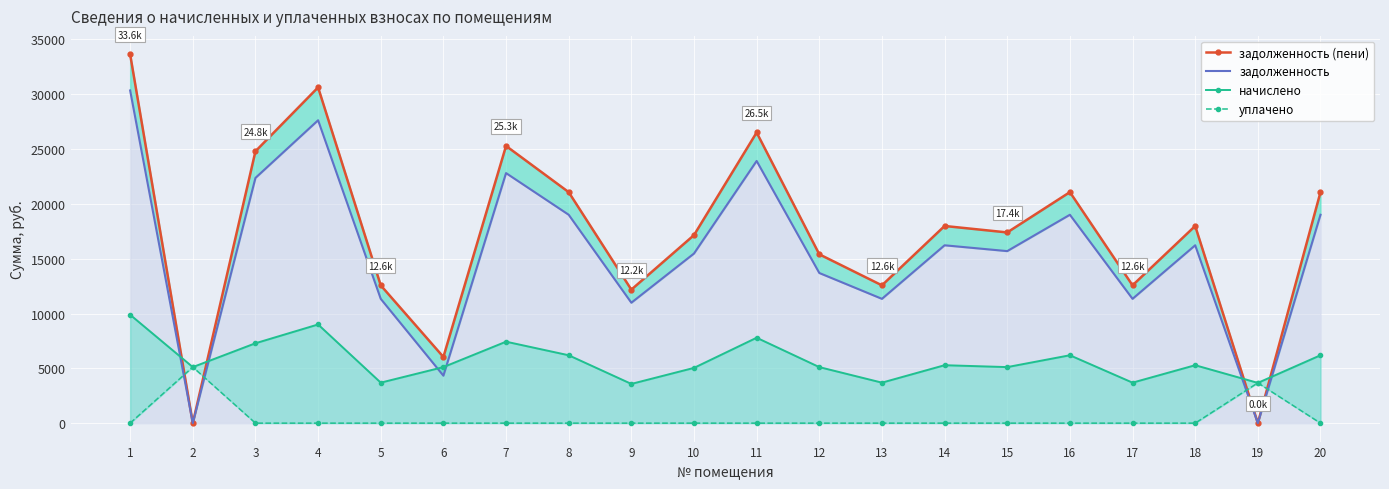

What is the difference between the начислено values at 10 and 17?

1346.4